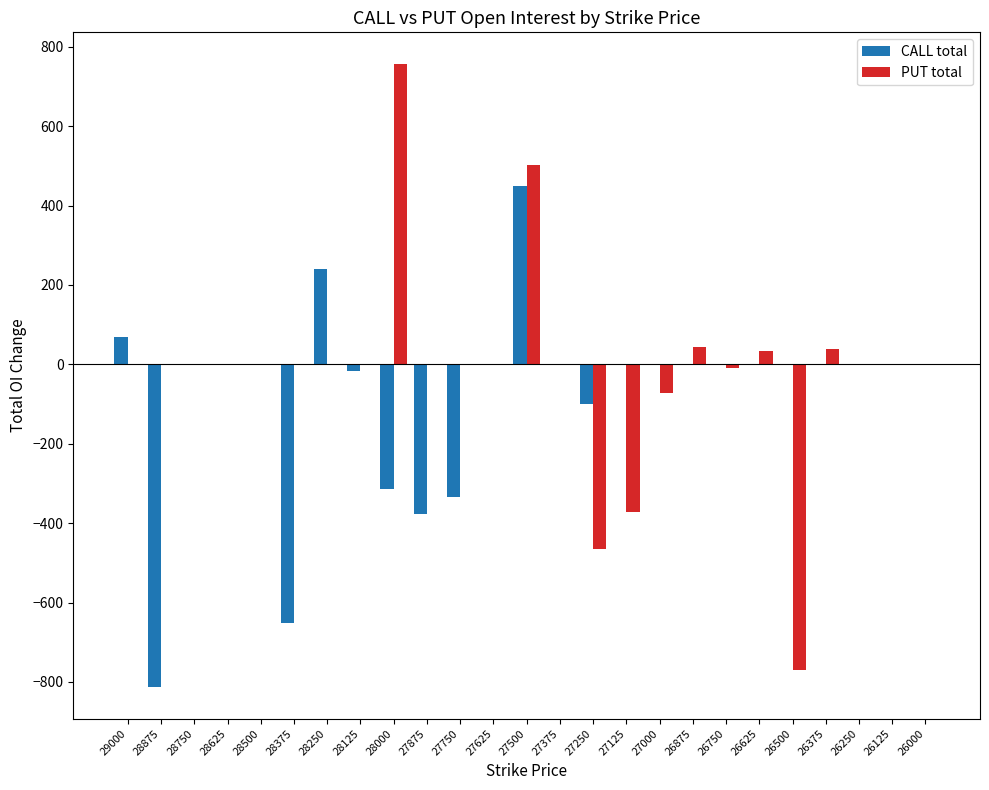

At which label does PUT total reach its peak?

28000